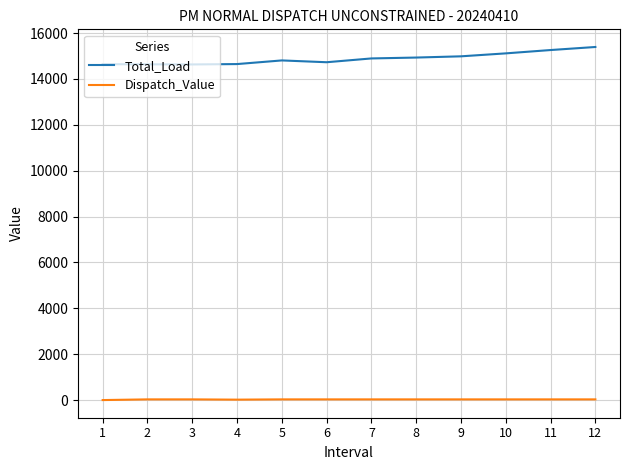

List the series in order of their overall mean, lowest first.

Dispatch_Value, Total_Load